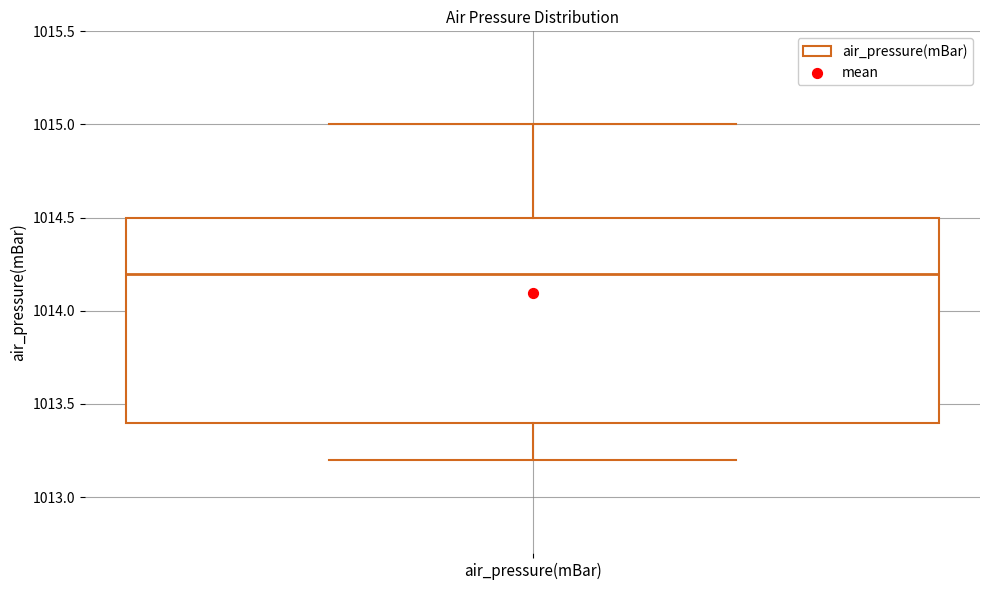

Read this box plot against the y-axis: the position of the median line, the range covered by the box, and the ends of both whiskers. The values are not printed on the chart, so give them approximately, as read against the axis.

median 1014.2, box 1013.4 to 1014.5, whiskers 1013.2 to 1015.0